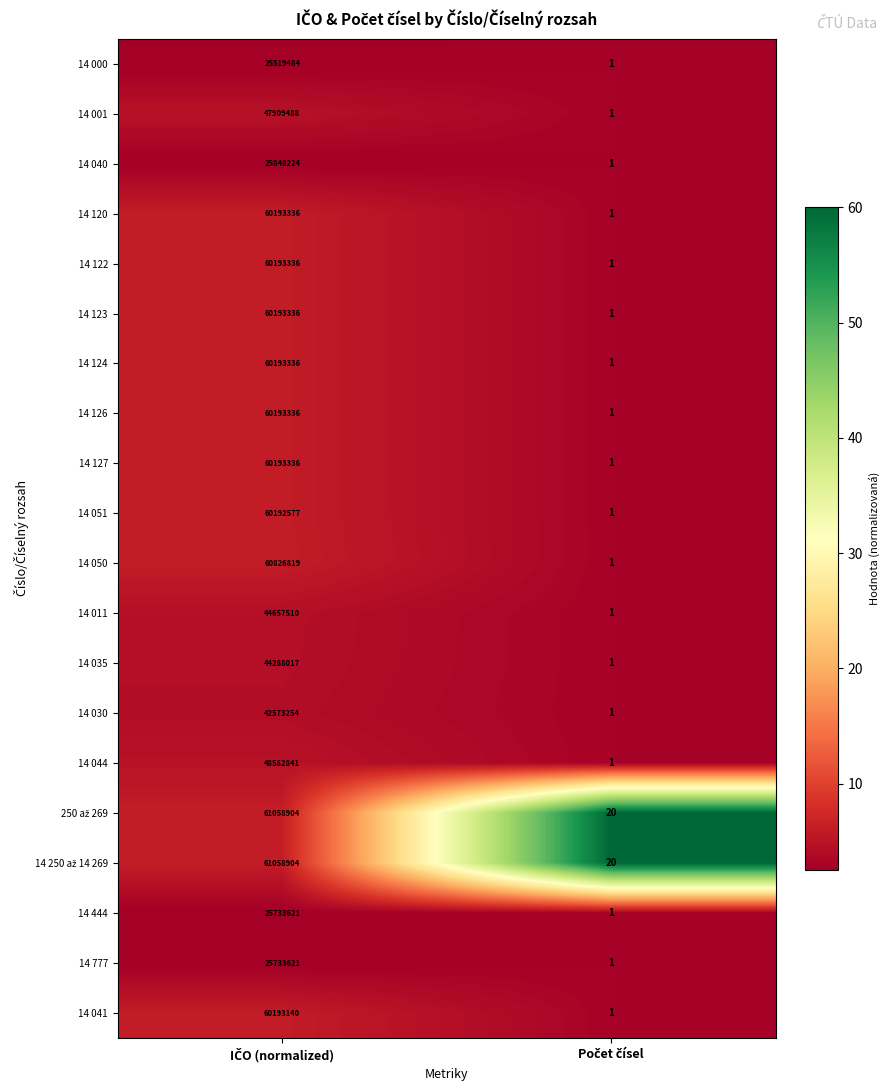

What is the maximum value for 14 127?

60193336